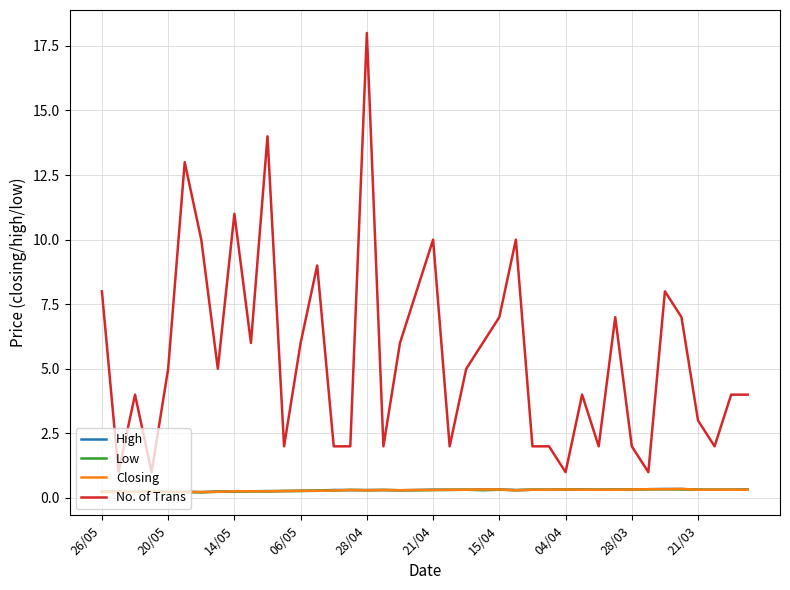

What is the minimum value shown in the chart?

0.2